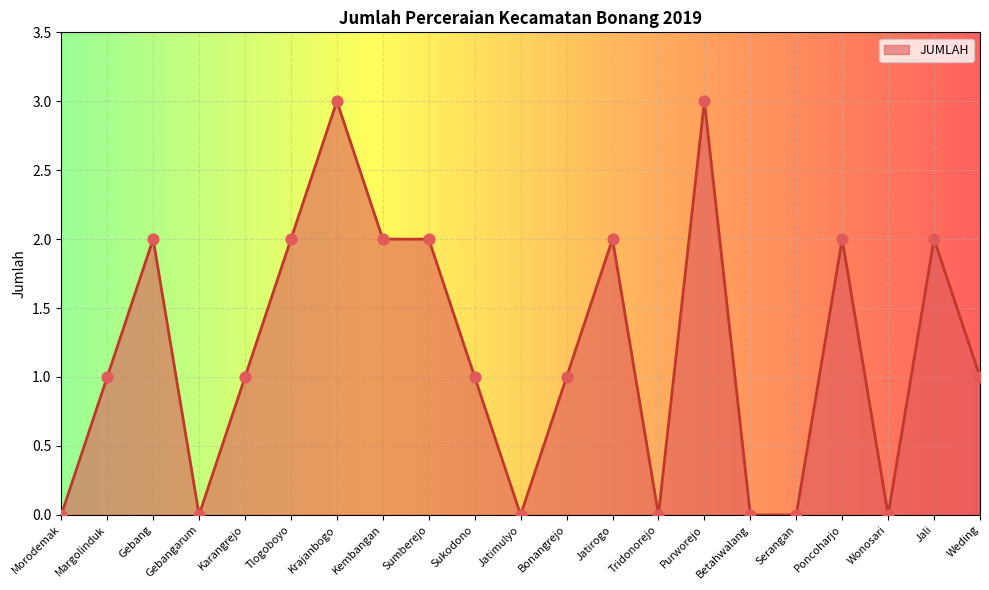

Approximately how many times larger is the value at Sukodono compared to Krajanbogo?

0.3